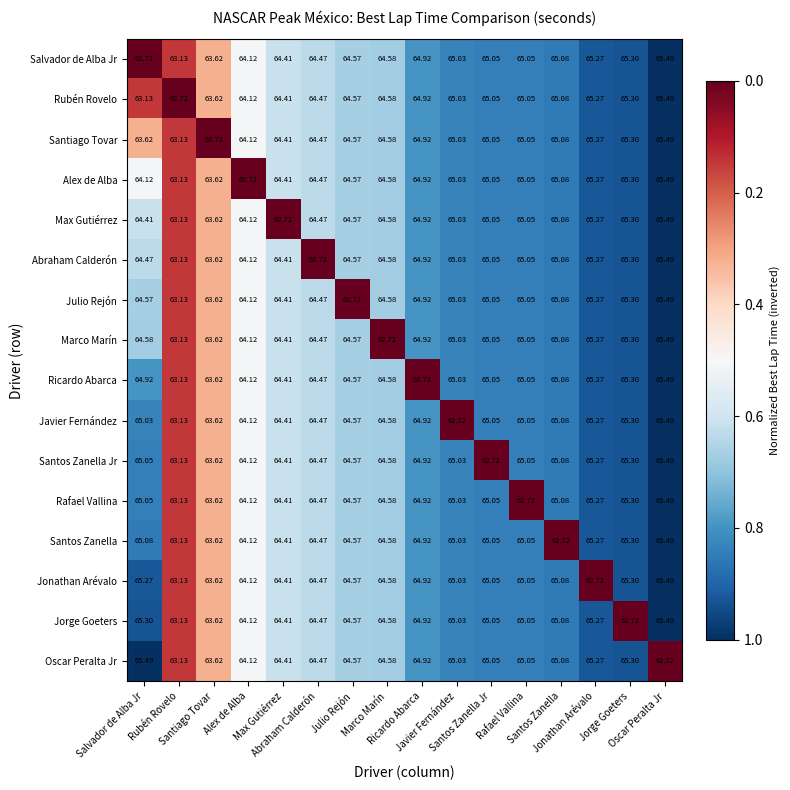

How many data points does each series have?

16